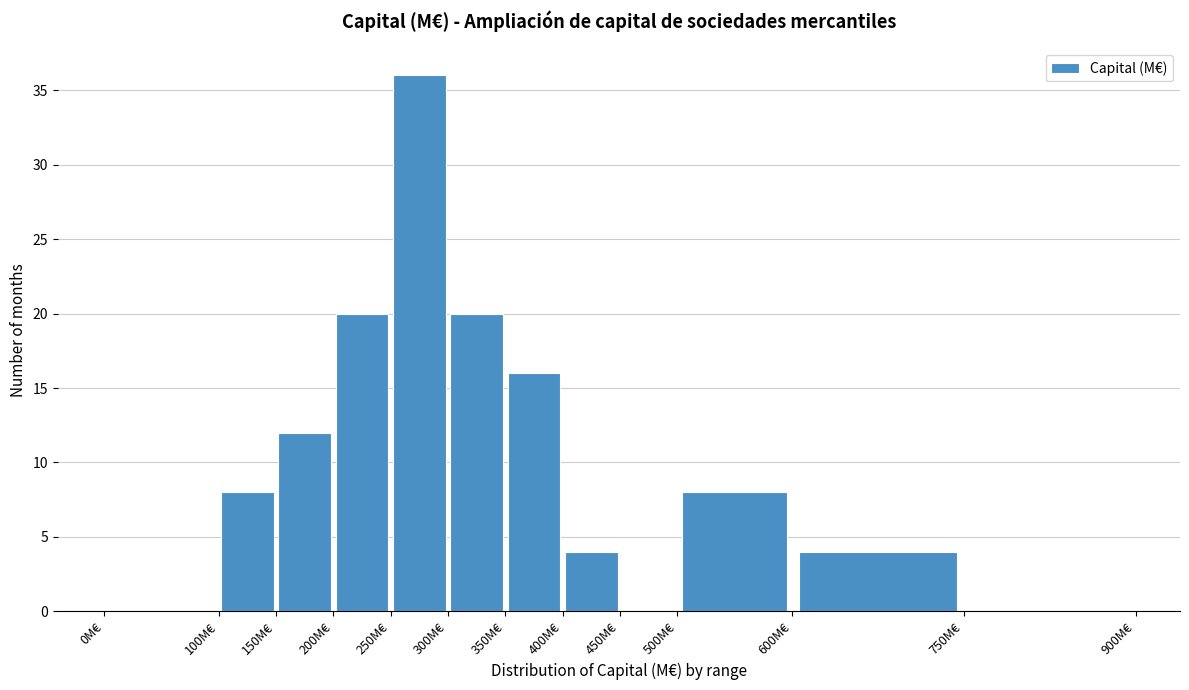

Reading left to right, transcribe this chart: for each bar, give the range it covers on the x-axis and its height. The values are not printed on the chart, so give them approximately, as read against the axis.

0 to 100: 0
100 to 150: 8
150 to 200: 12
200 to 250: 20
250 to 300: 36
300 to 350: 20
350 to 400: 16
400 to 450: 4
450 to 500: 0
500 to 600: 8
600 to 750: 4
750 to 900: 0